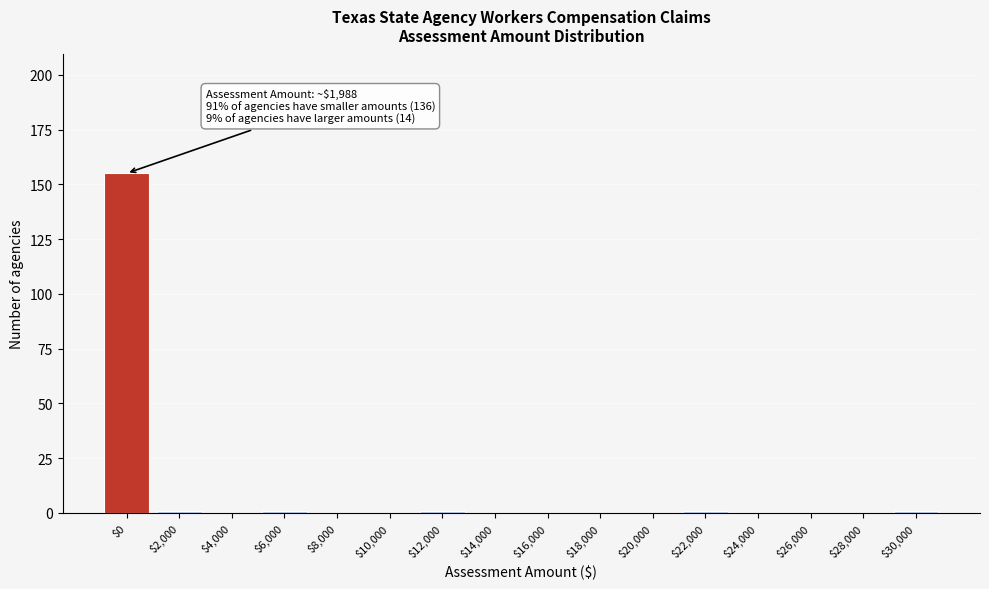

The chart shows a value of 1 at $2,000. True or false?

True